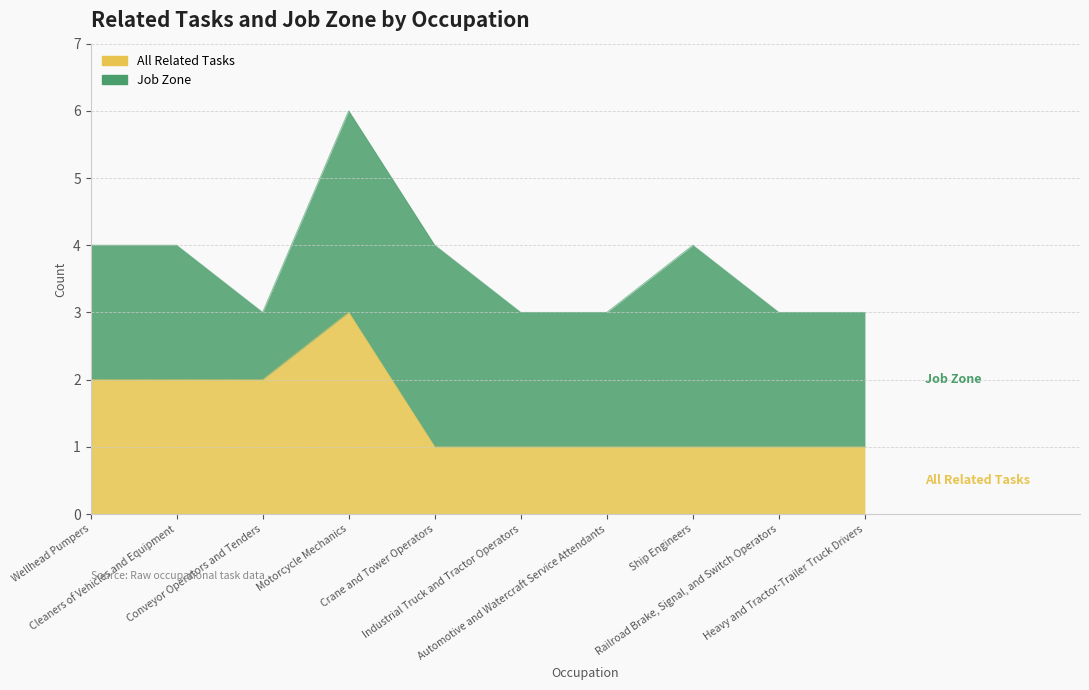

What is the smallest value displayed?

1